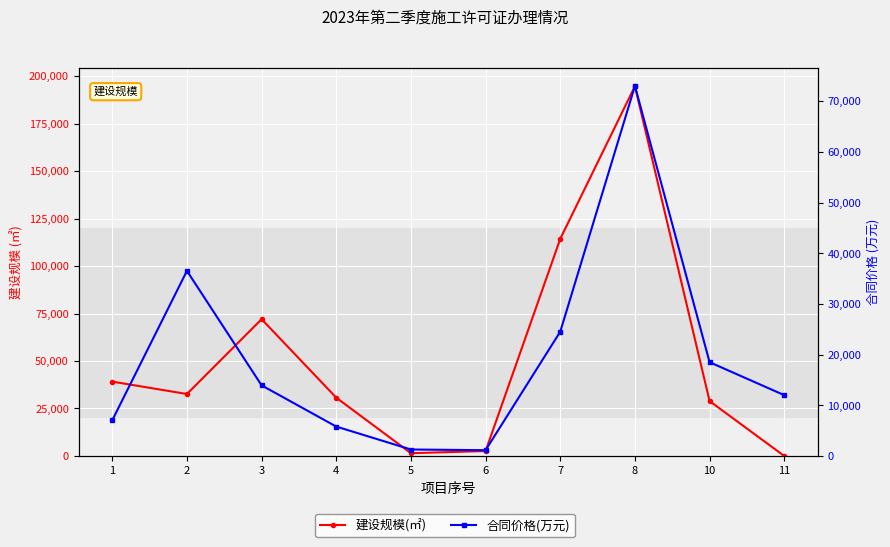

True or false: 合同价格(万元) has more than 0 interior local peaks.

True